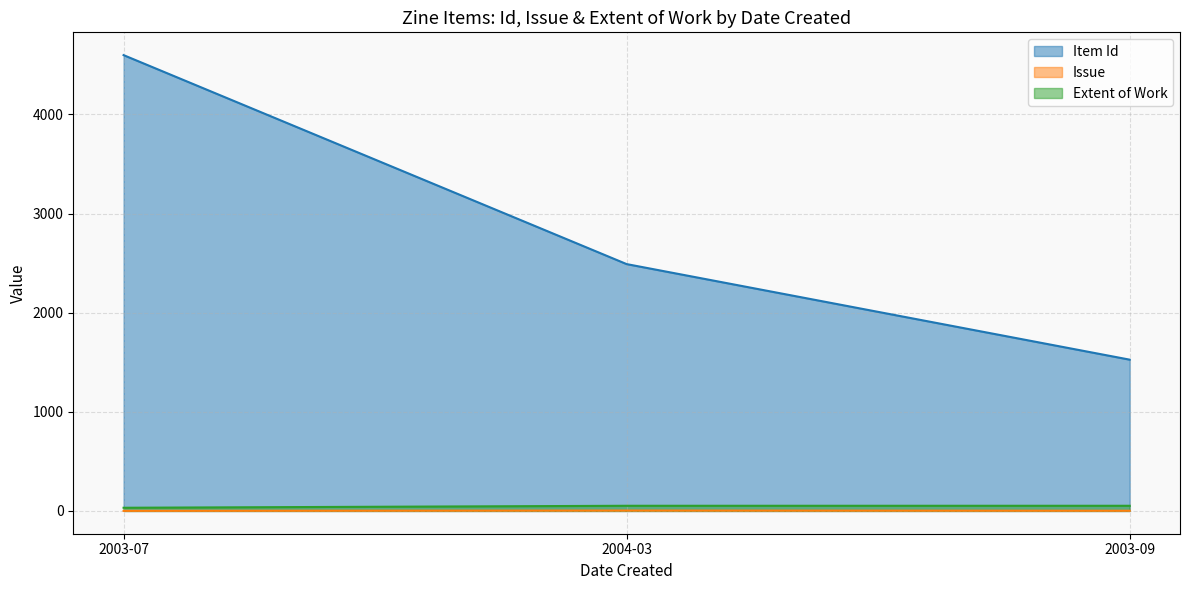

Is the value of Extent of Work at 2003-09 greater than the value of Issue at 2003-09?

Yes